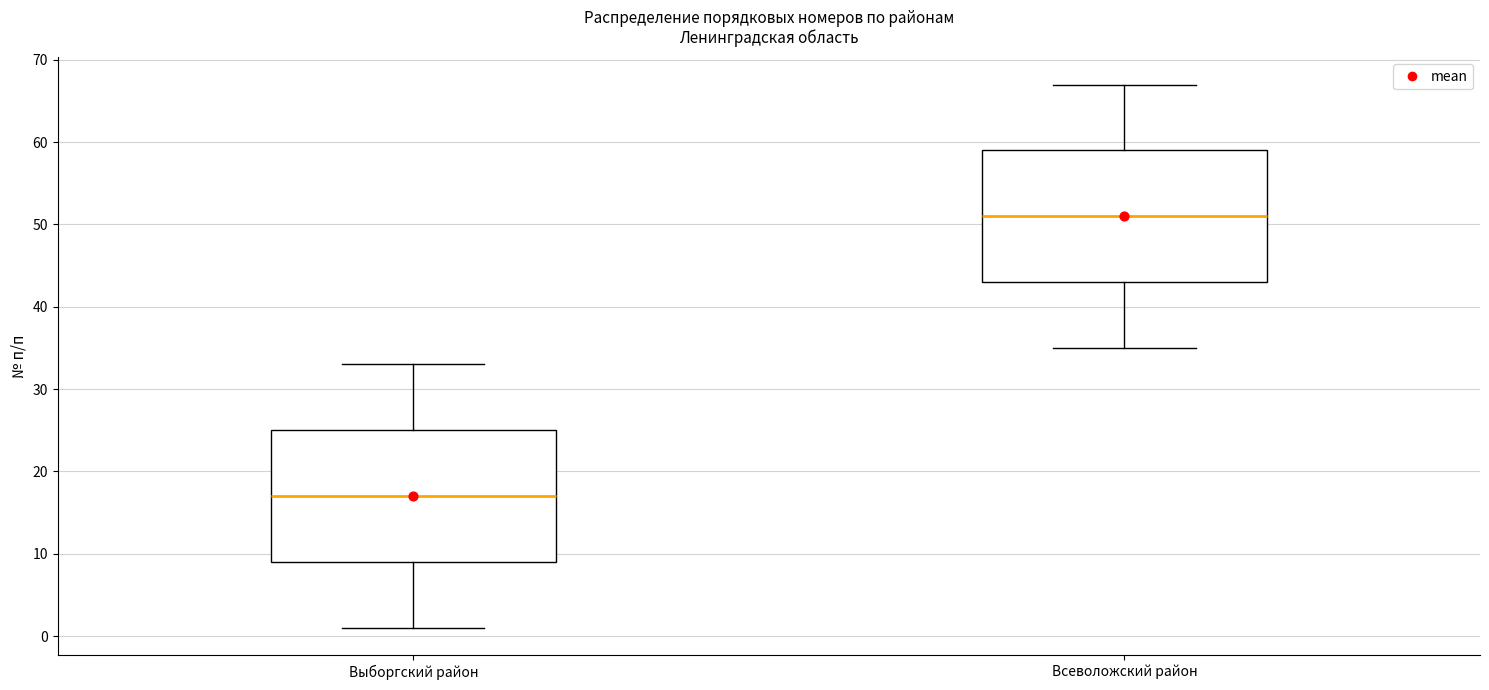

Where does the lower whisker of the box for Всеволожский район end on the y-axis? The values are not printed on the chart, so give them approximately, as read against the axis.

35